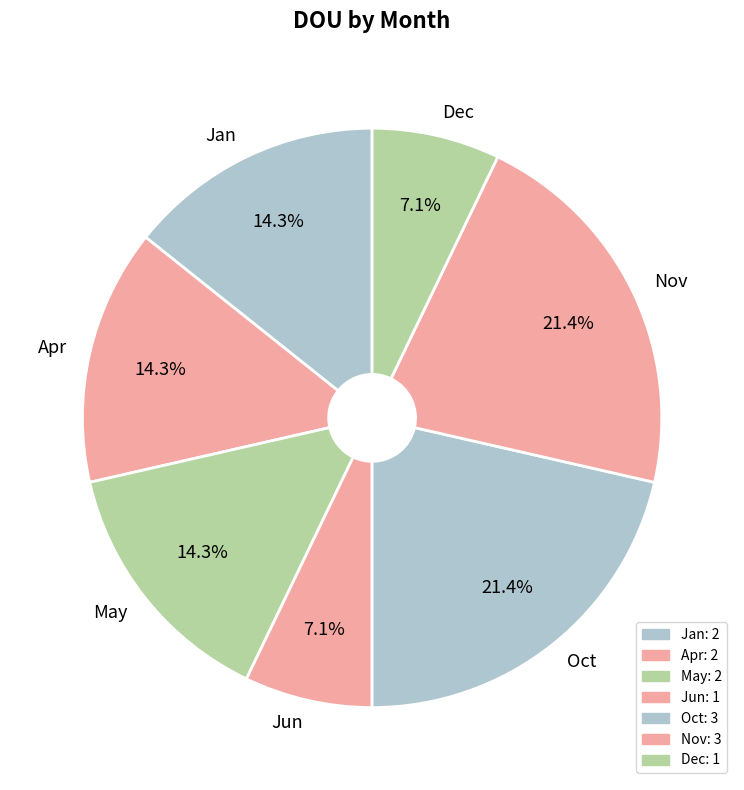

Is there a majority slice in this chart?

No